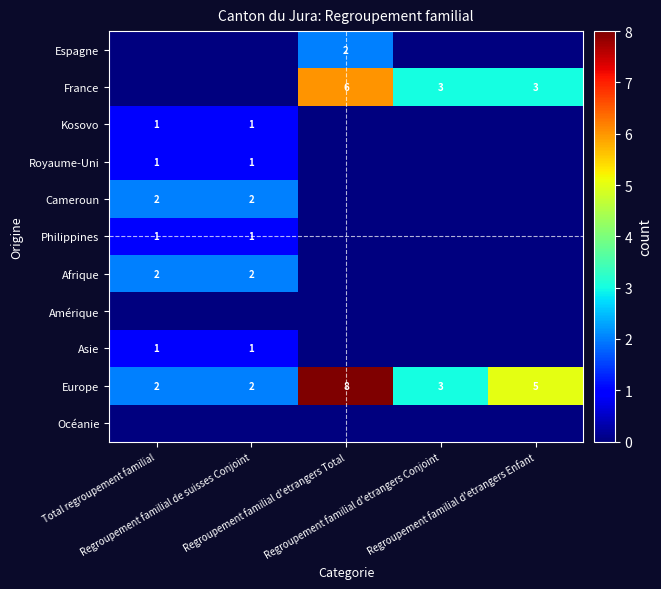

What is the difference between the second highest and minimum values in the Europe series?

3